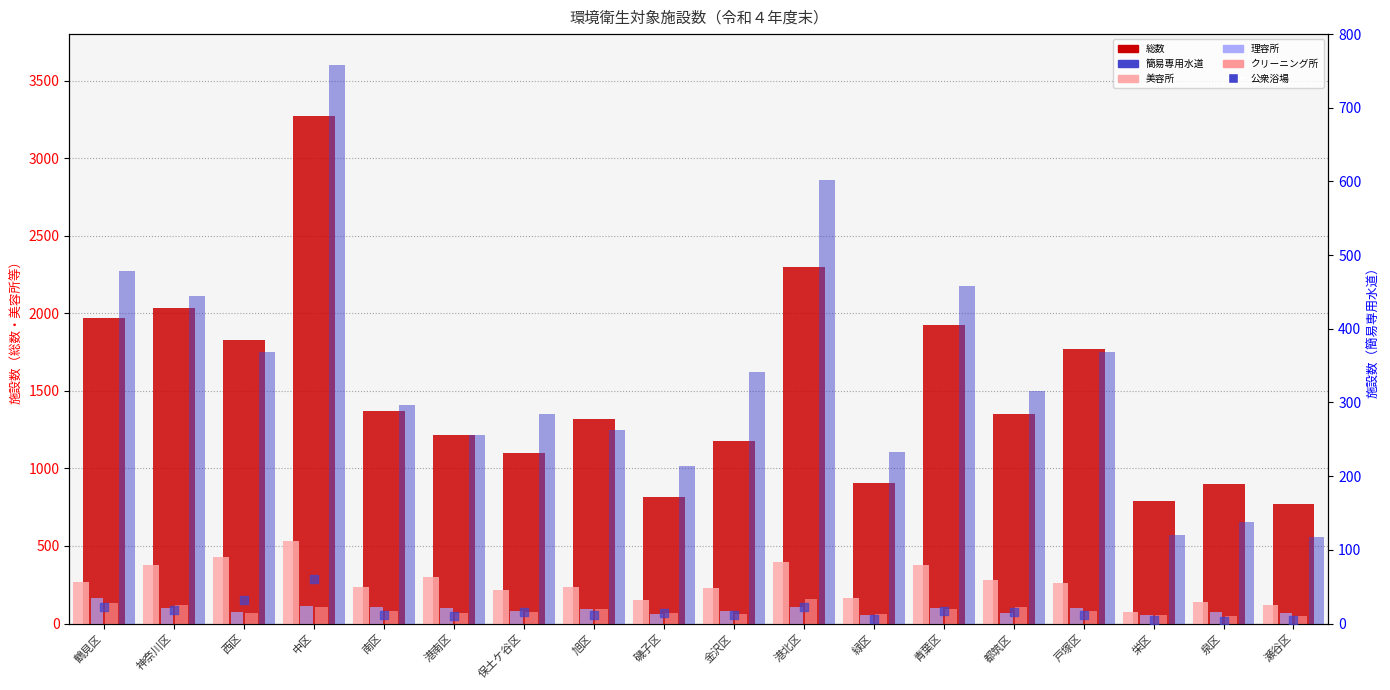

At which category is the sum across all series the highest?

中区